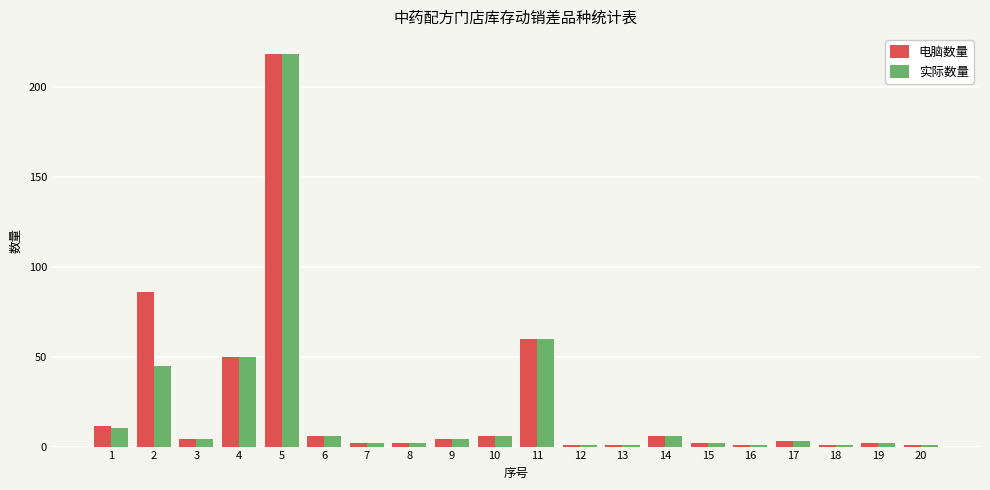

What is the value of the 实际数量 bar at the 2nd from the left?

44.7